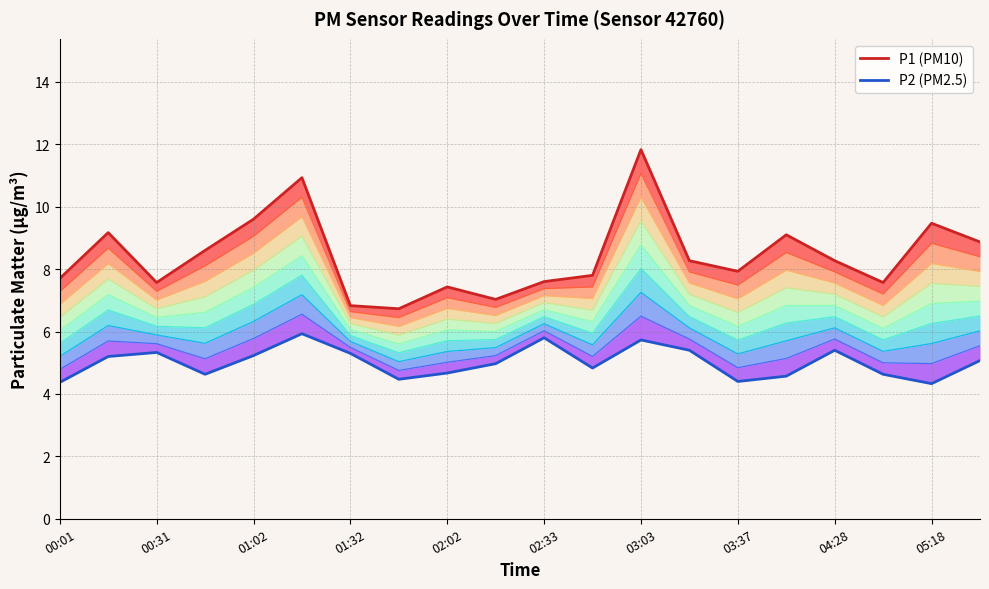

Which category has the lowest value in the P2 series?

05:18